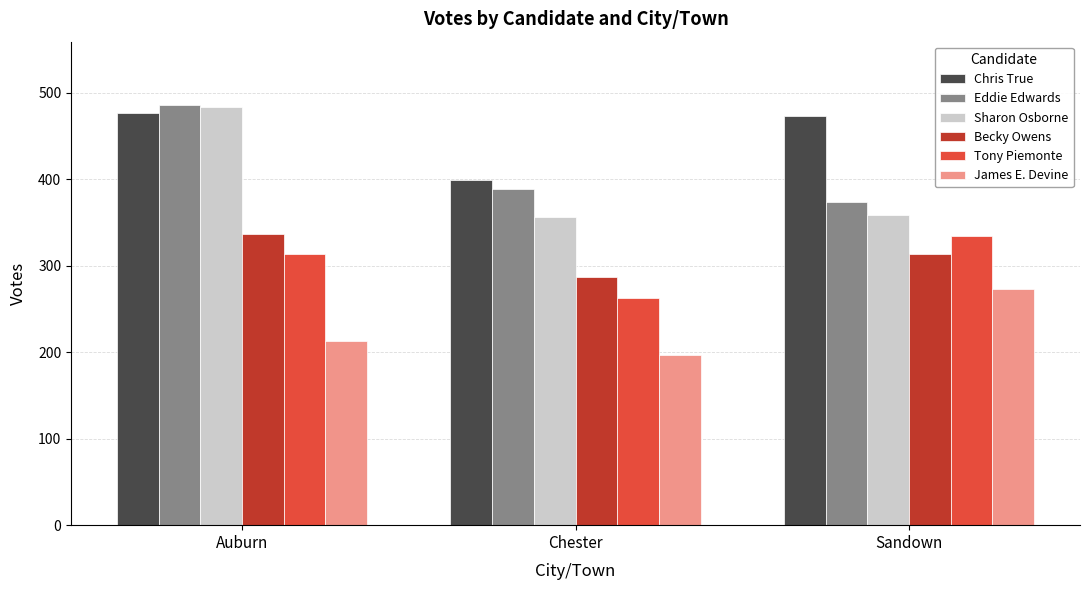

What is the value of the Sharon Osborne bar at the 2nd from the left?

356